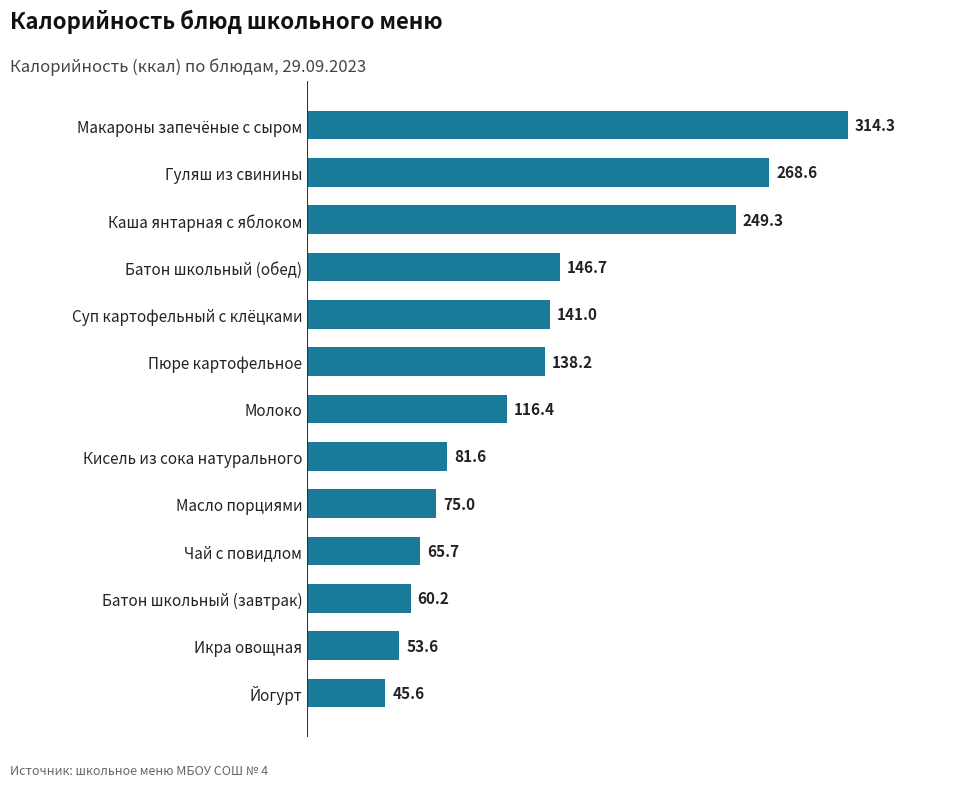

Between Батон школьный (обед) and Суп картофельный с клёцками, which is larger?

Батон школьный (обед)